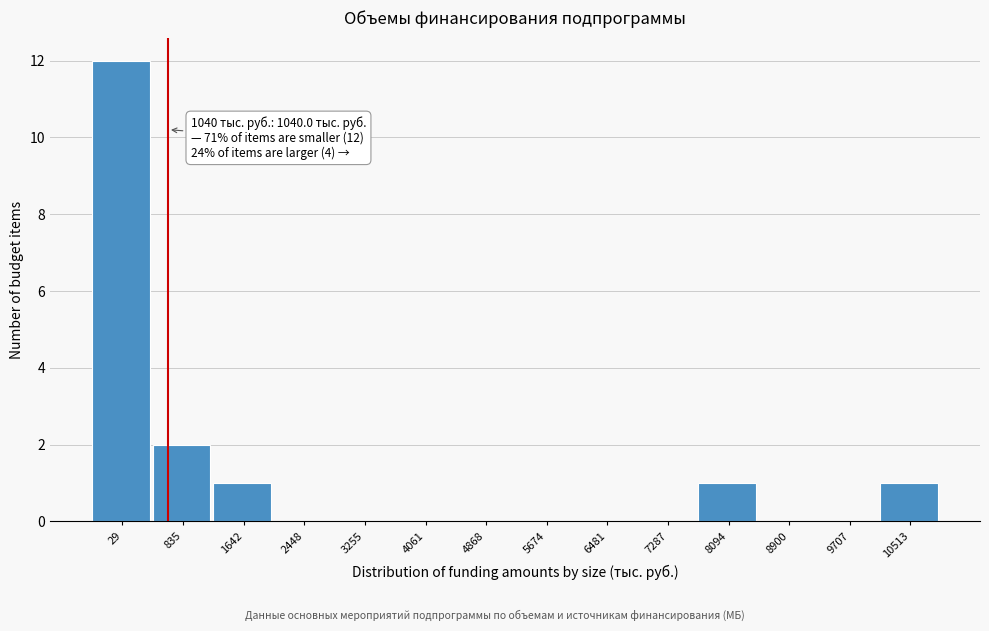

Reading left to right, list all the values displayed in this chart.

29=12	835=2	1642=1	2448=0	3255=0	4061=0	4868=0	5674=0	6481=0	7287=0	8094=1	8900=0	9707=0	10513=1